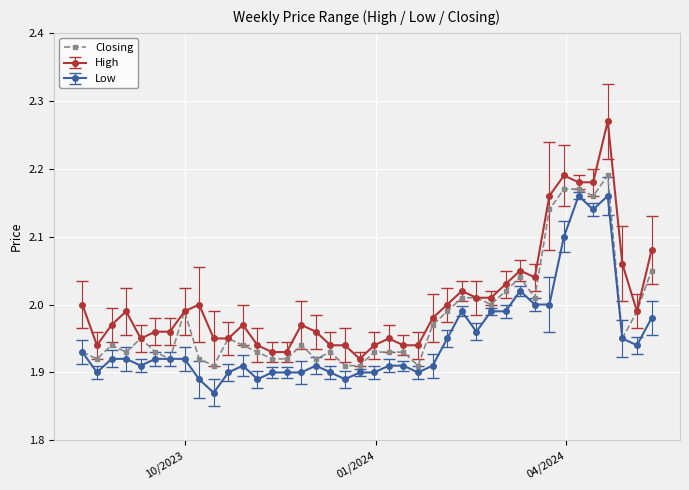

Which series has the largest total across all categories?

High